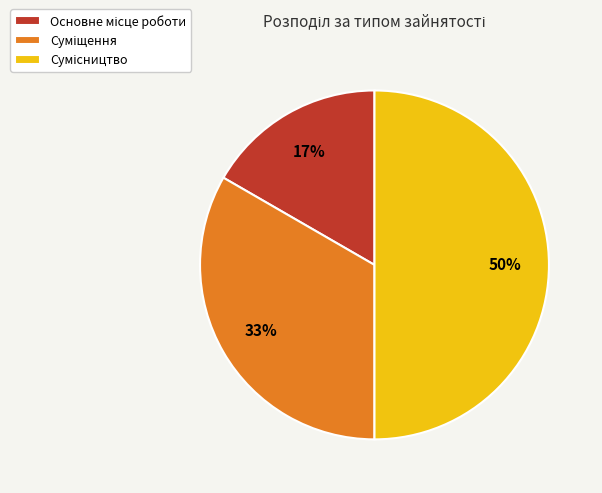

To the nearest percent, what is the difference between the largest and smallest slice percentages?

33%